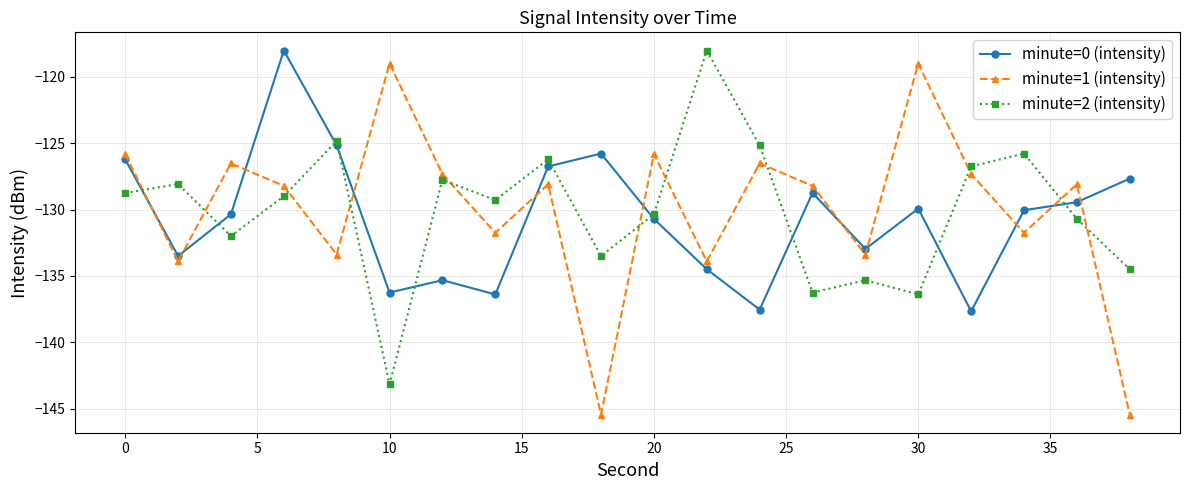

What is the minimum value for minute=2 (intensity)?

-143.2